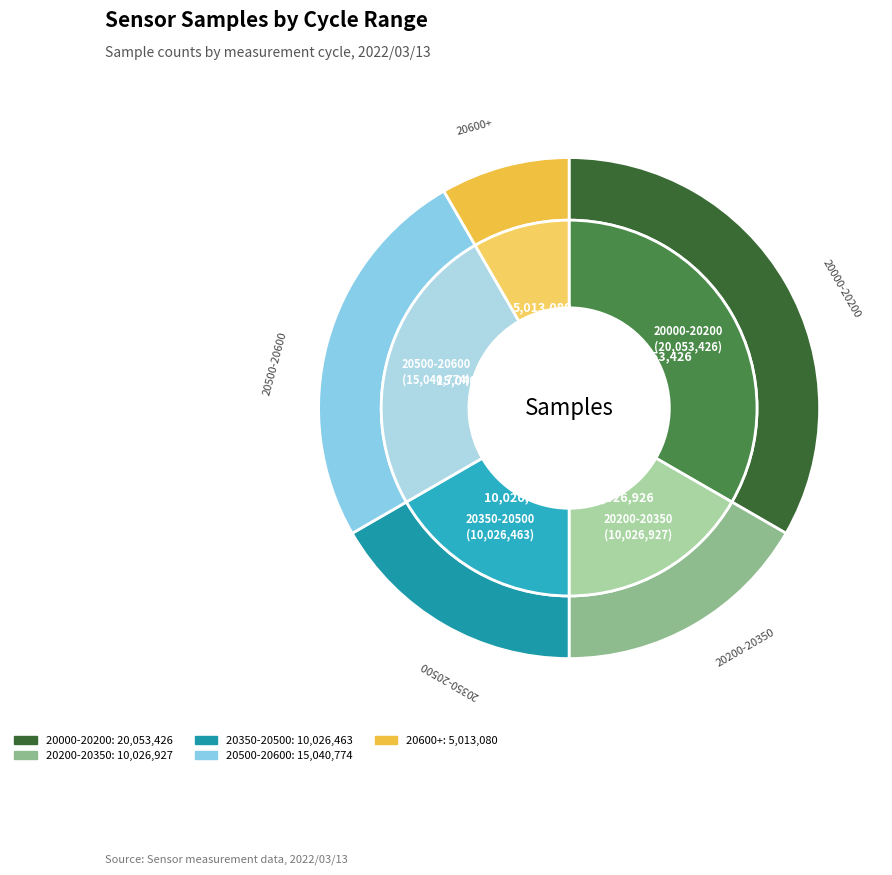

Is there any slice that represents more than half of the pie?

No